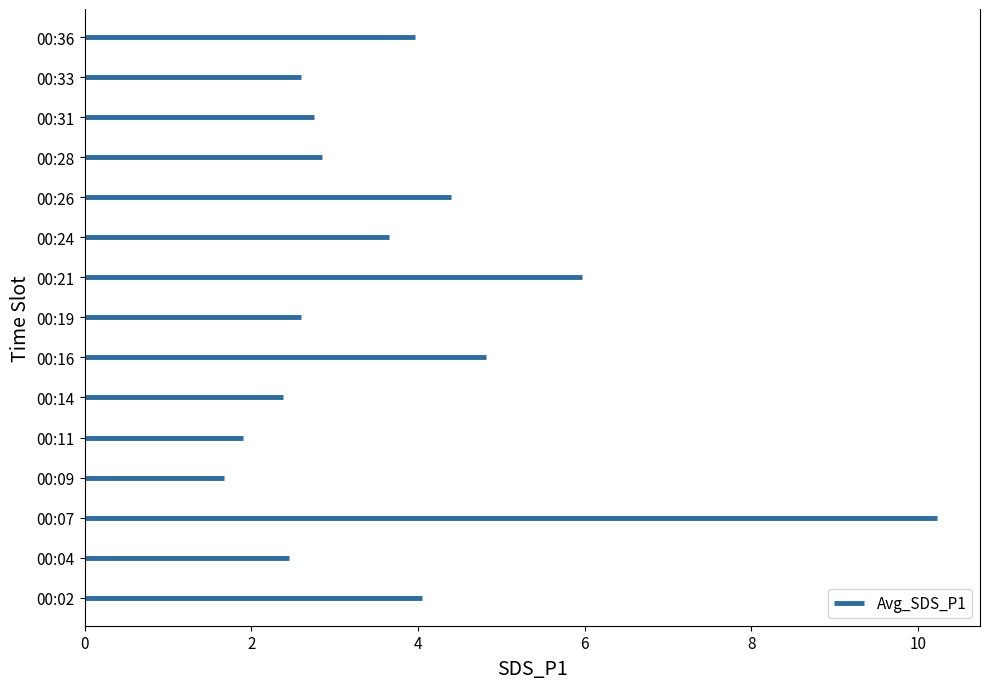

Approximately how many times larger is the value at 00:31 compared to 00:11?

1.4